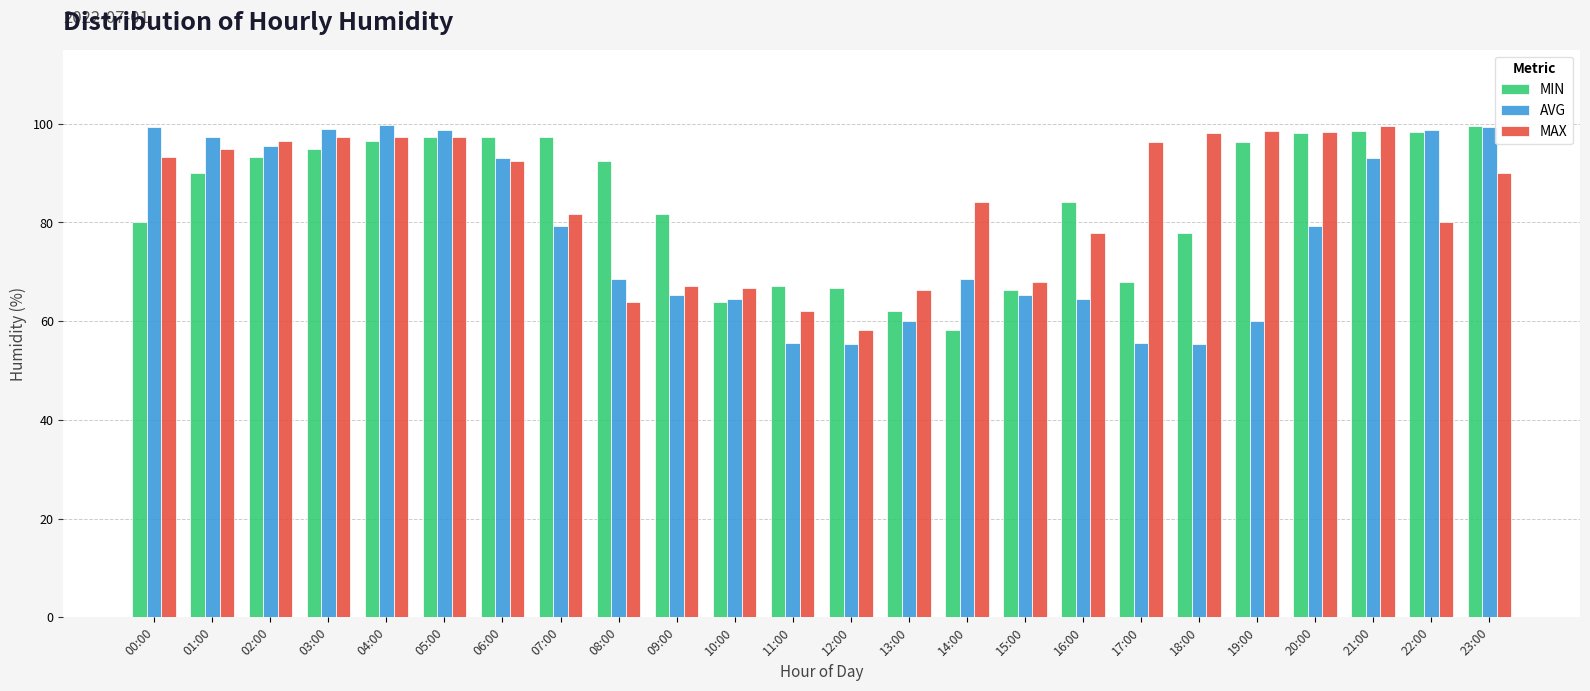

How many series are shown in this chart?

3